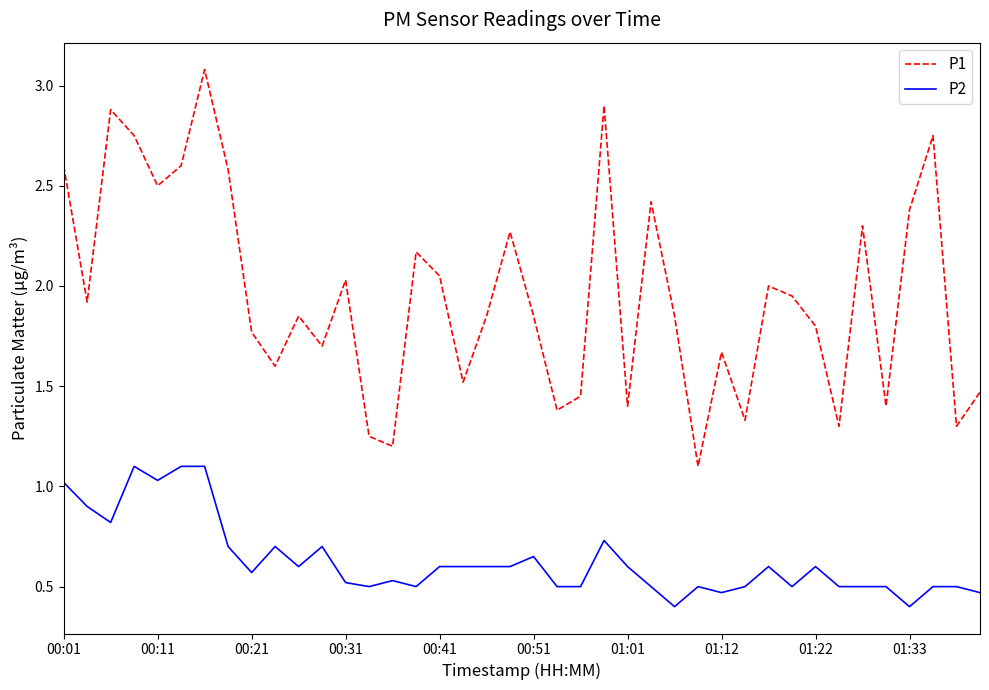

What is the minimum value for P2?

0.4